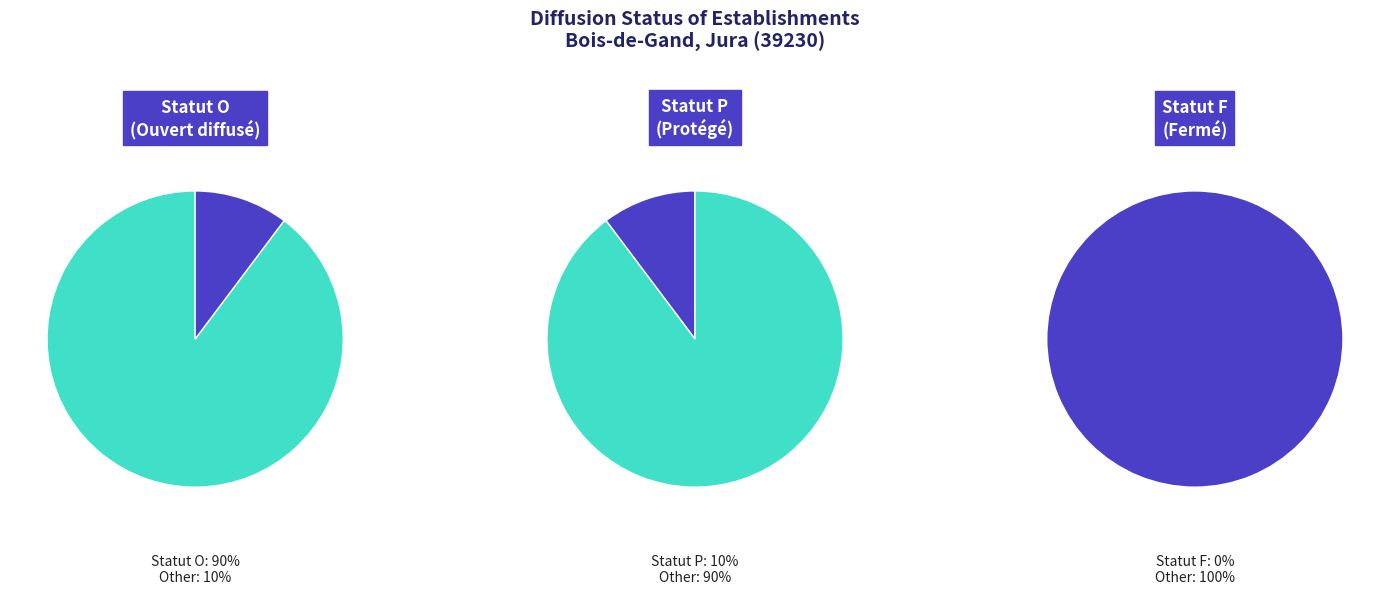

Does any single category account for the majority?

Yes